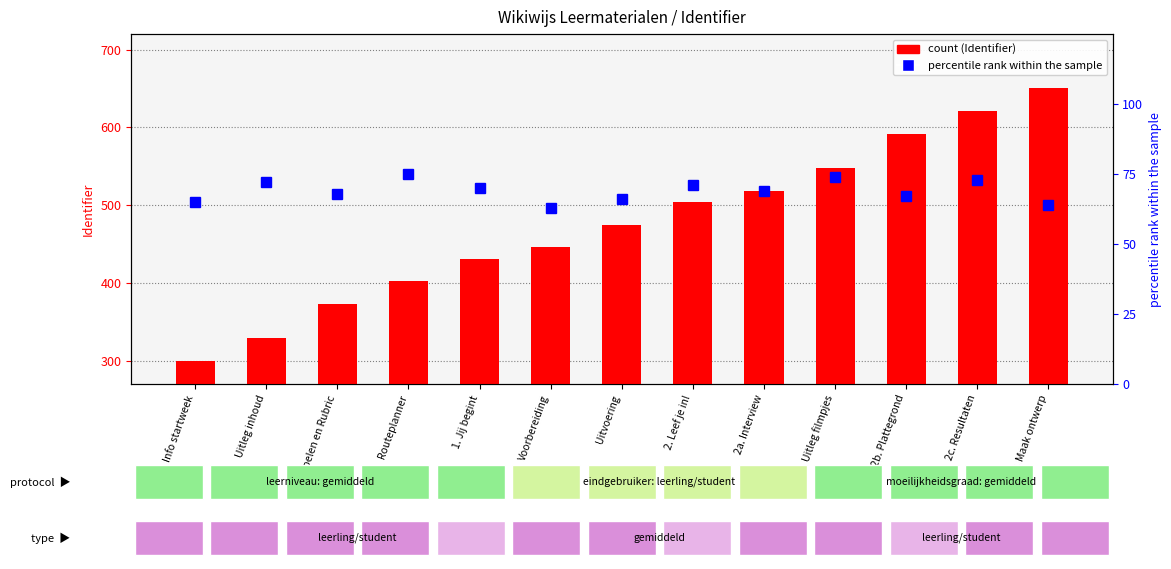

Which series has the largest total across all categories?

count